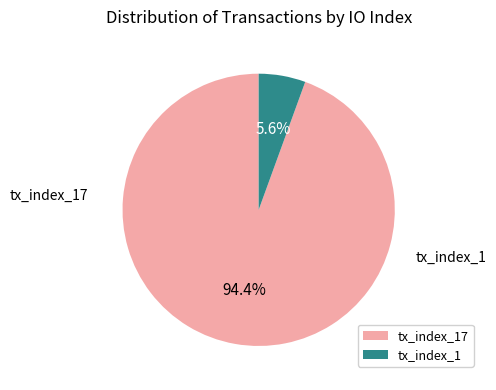

Which category has the biggest portion of the pie?

tx_index_17